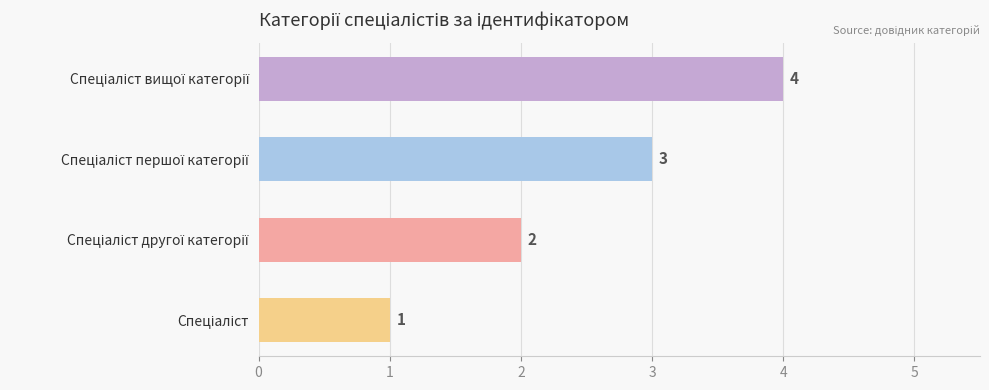

What is the smallest value displayed?

1